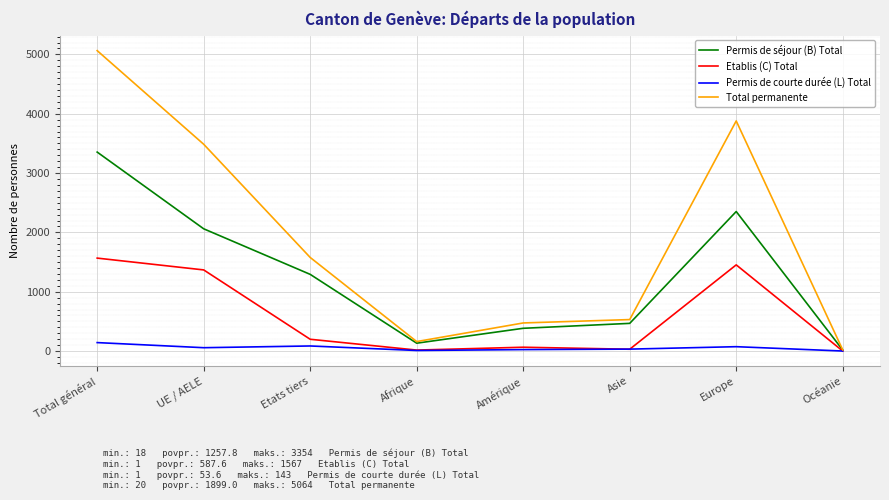

Which series has the largest range (max minus min)?

Total permanente